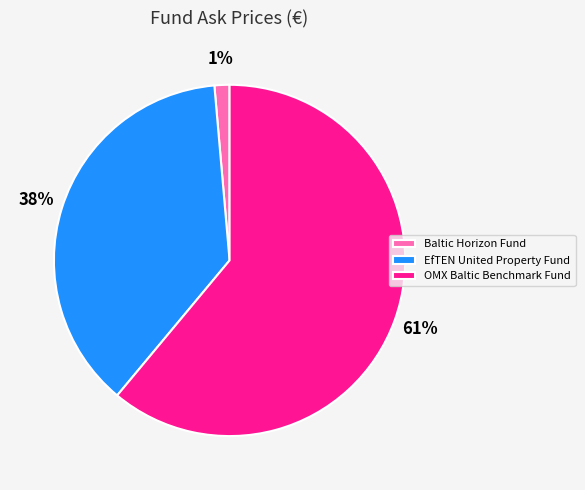

Count the number of slices in the pie.

3